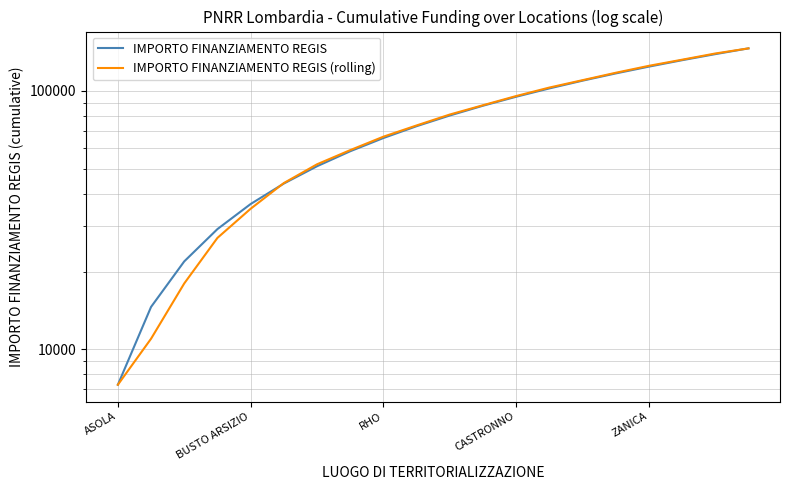

What is the sum of the IMPORTO FINANZIAMENTO REGIS (rolling) values at CASTRONNO and 10?

108000